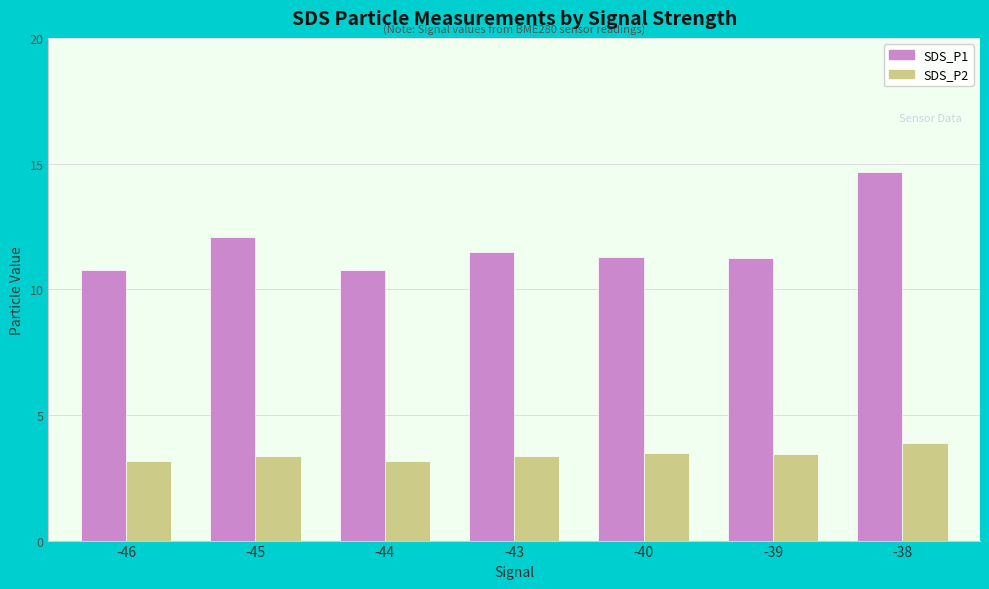

Which category has the highest value across all series?

-38